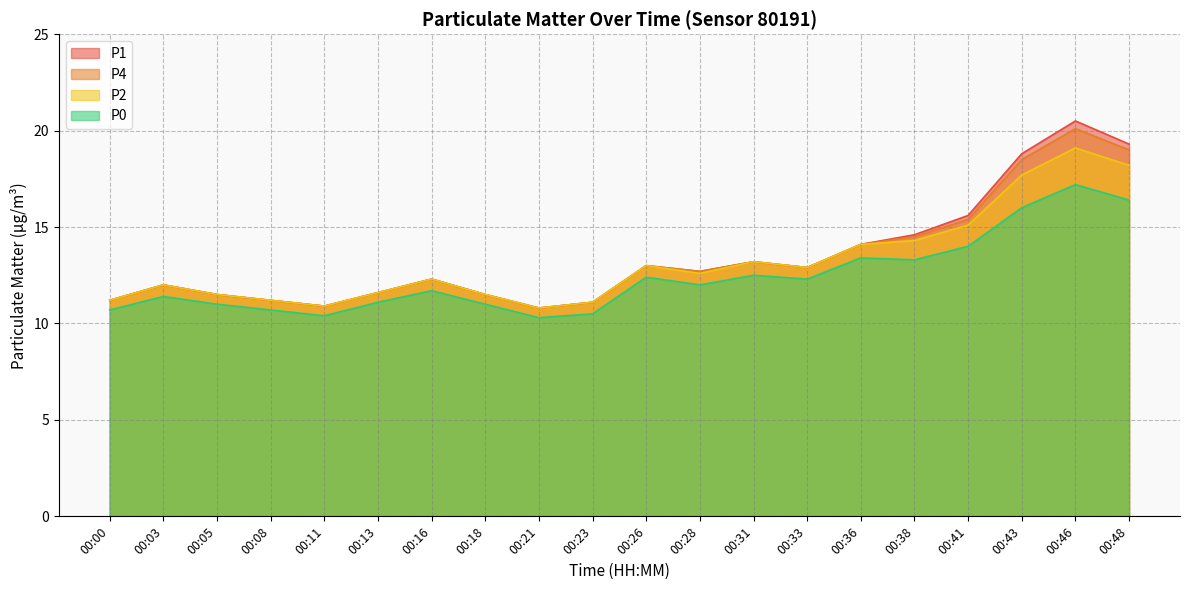

True or false: P4 and P1 cross at least once.

False